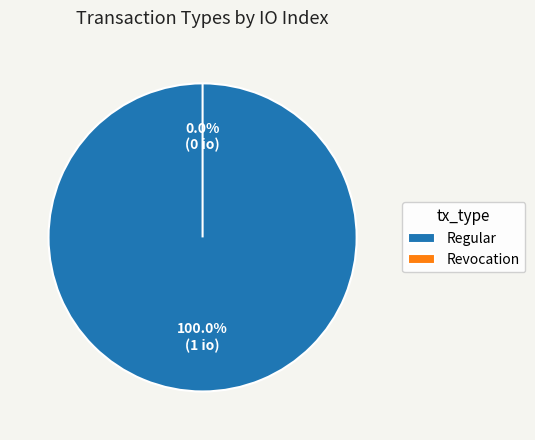

Which category has the biggest portion of the pie?

Regular